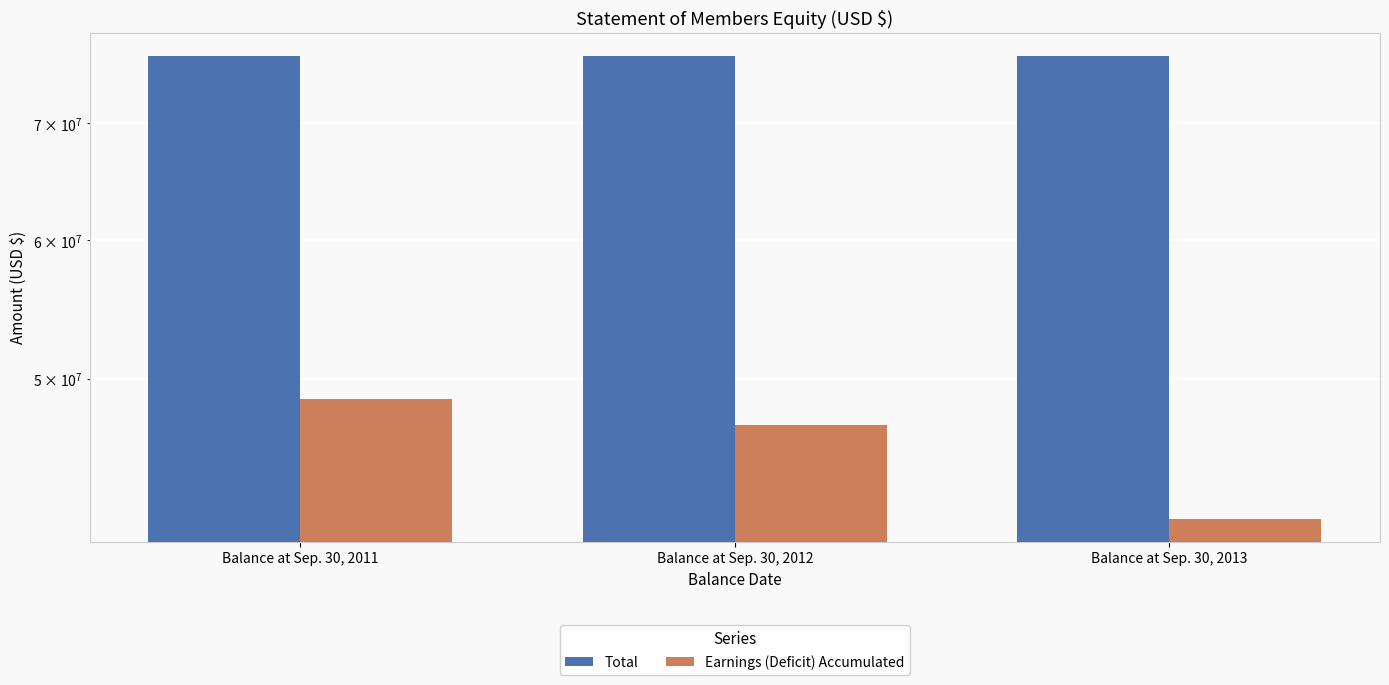

Rank the series by their maximum value, from highest to lowest.

Total, Earnings (Deficit) Accumulated